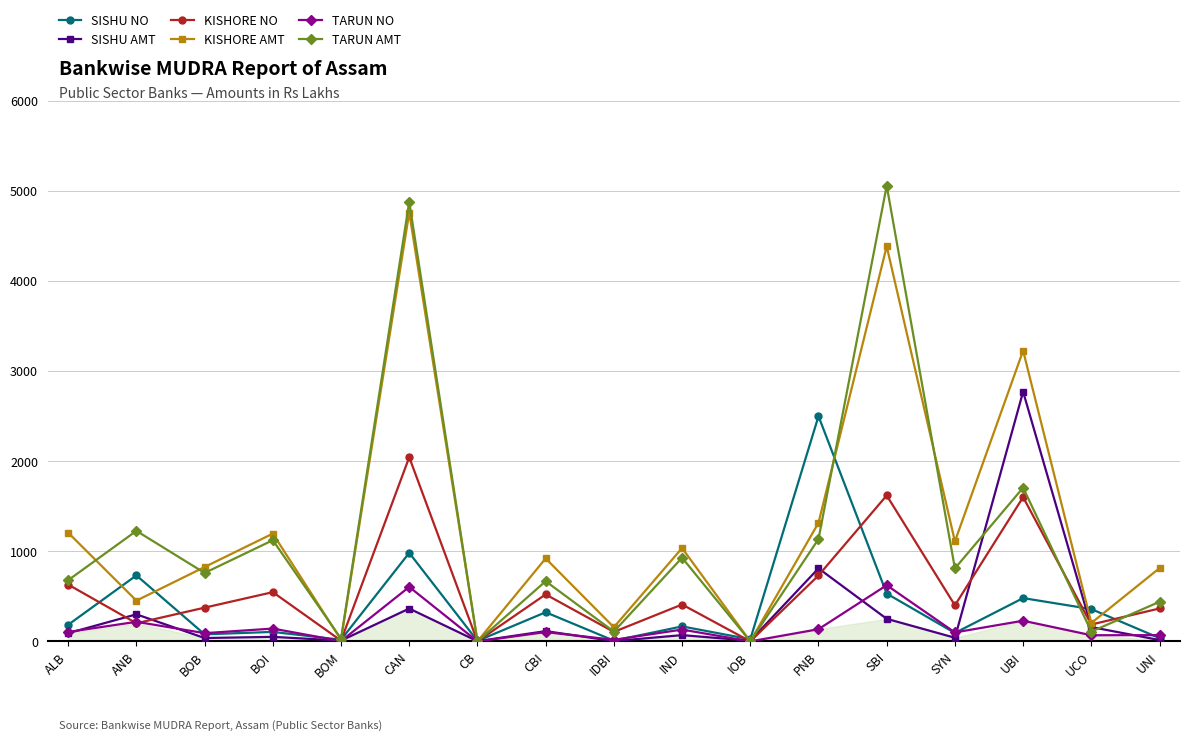

True or false: SISHU NO has more than 1 interior local peaks.

True